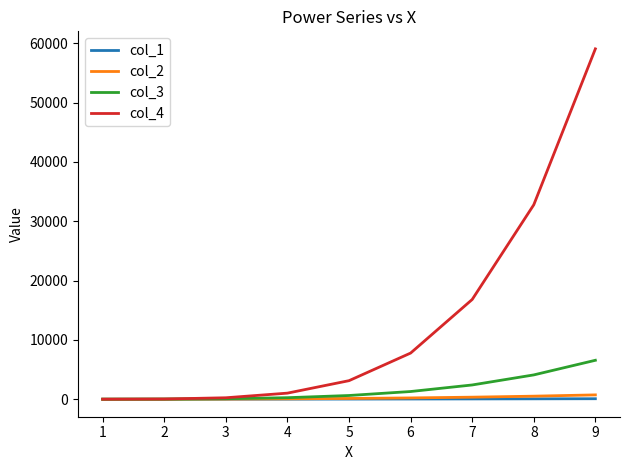

The value of col_4 at 9 is 59049. True or false?

True